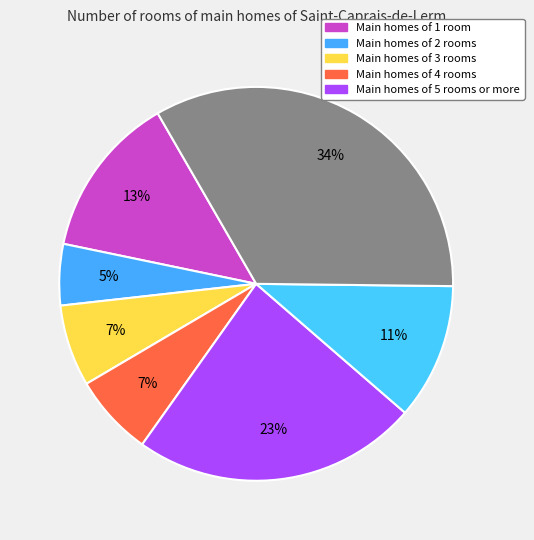

Count the number of slices in the pie.

7